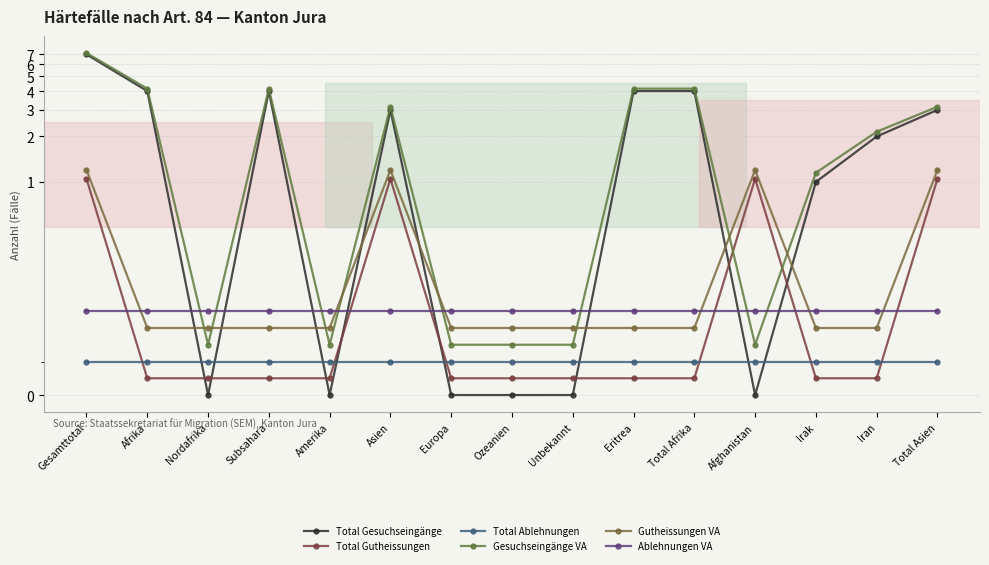

At which category does Total Gesuchseingänge reach its first local peak?

Subsahara